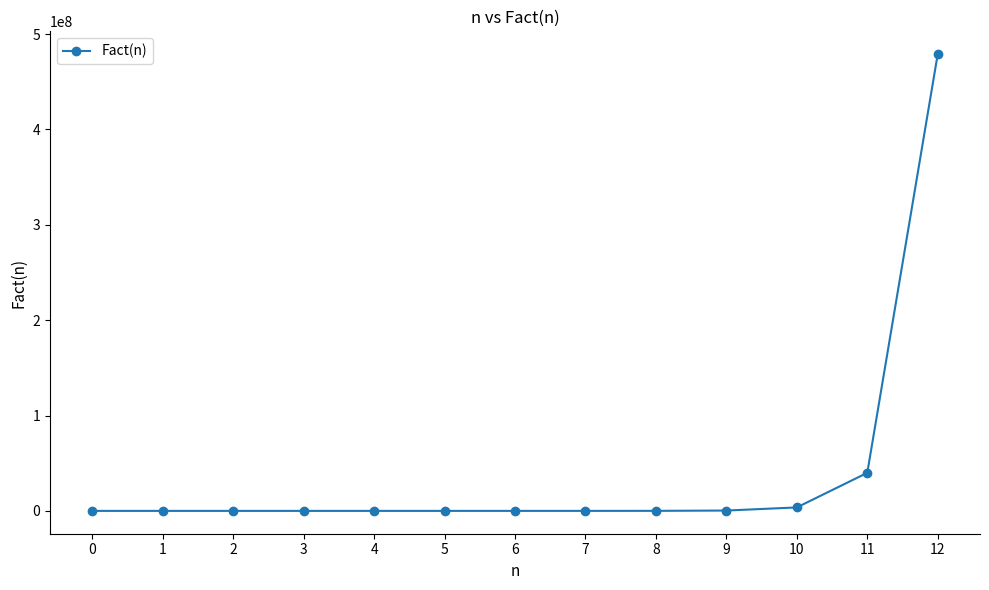

Is it true that the value at 3 is 6?

True